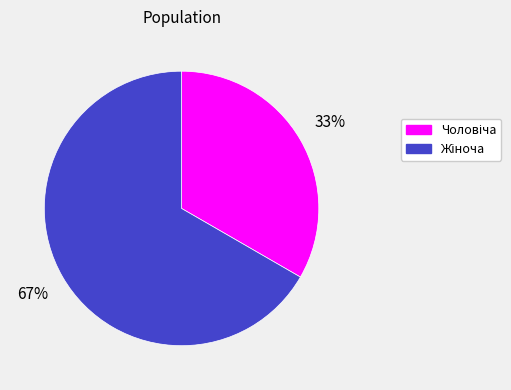

To the nearest percent, what is the average slice percentage?

50%